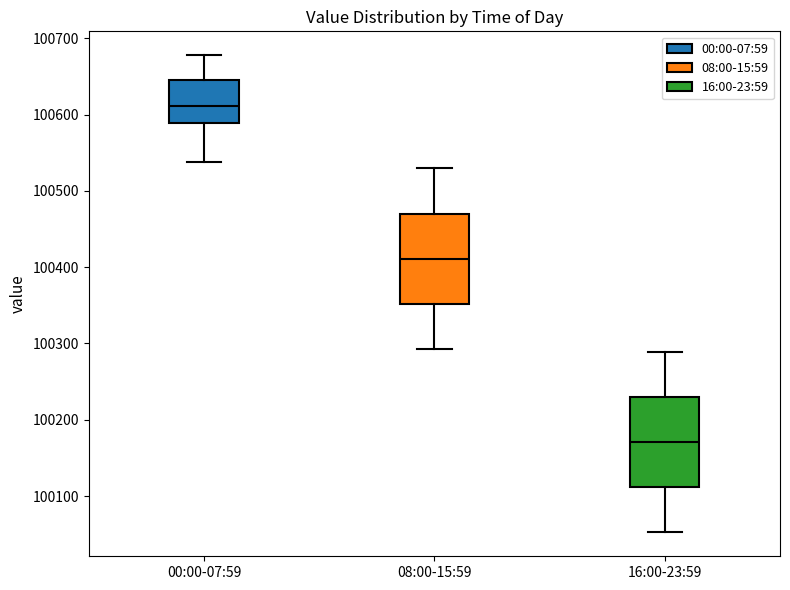

Where is the upper edge of the box for 00:00-07:59 on the y-axis? The values are not printed on the chart, so give them approximately, as read against the axis.

100650